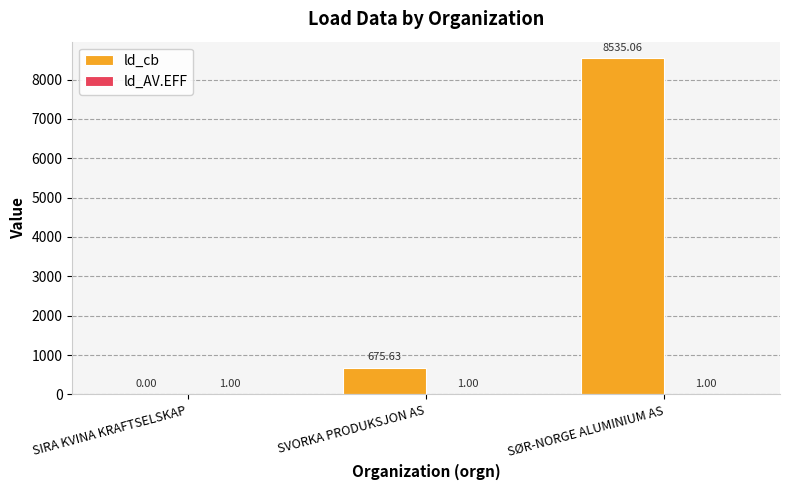

How many categories are shown in the chart?

3